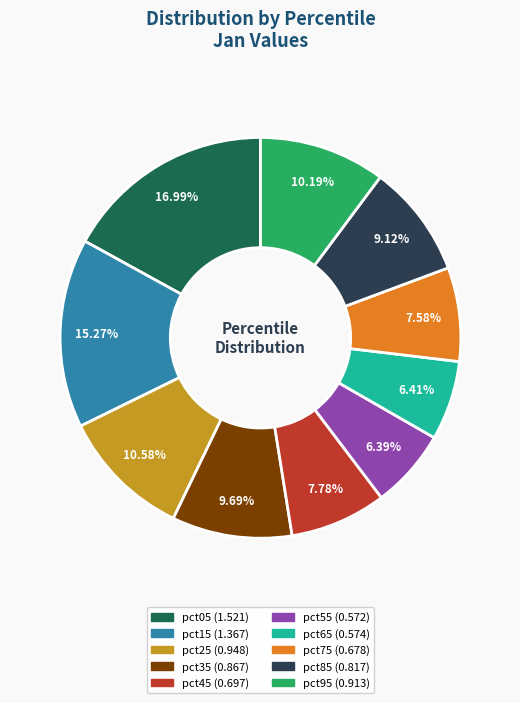

Is it true that pct95 is 16% of the pie?

False